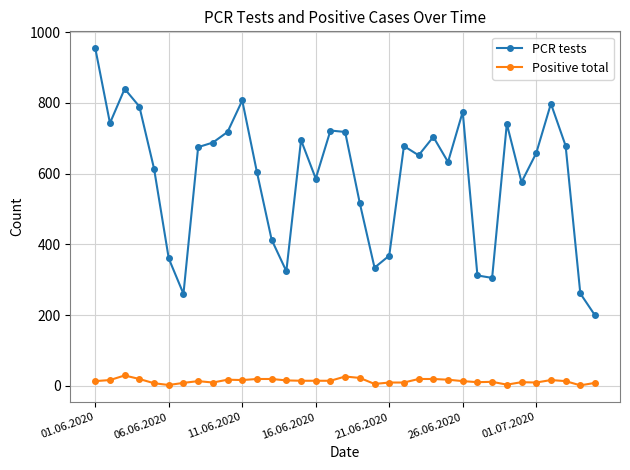

Which series has the largest total across all categories?

PCR tests